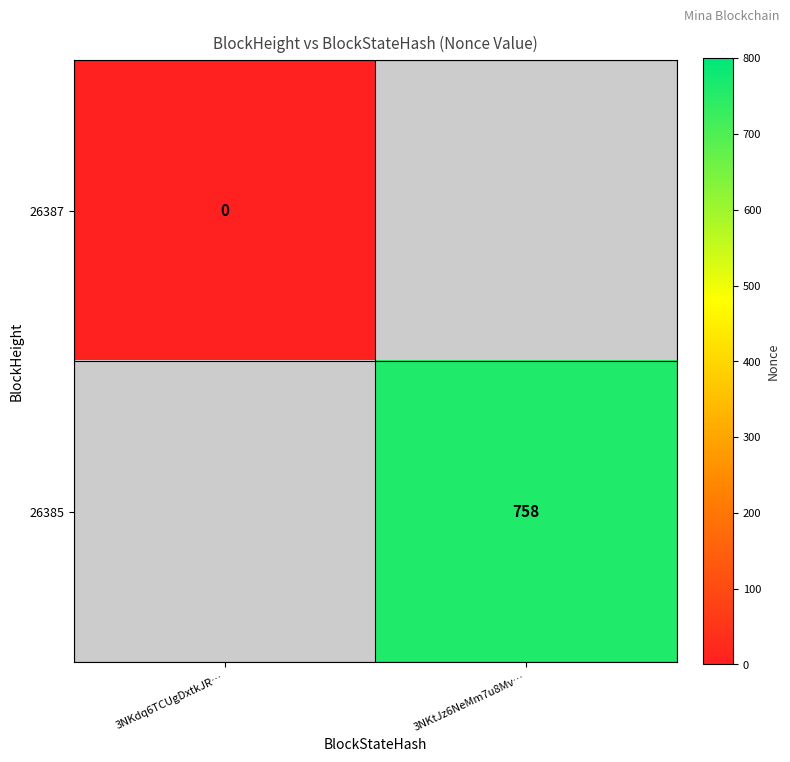

Count the number of categories in the chart.

2